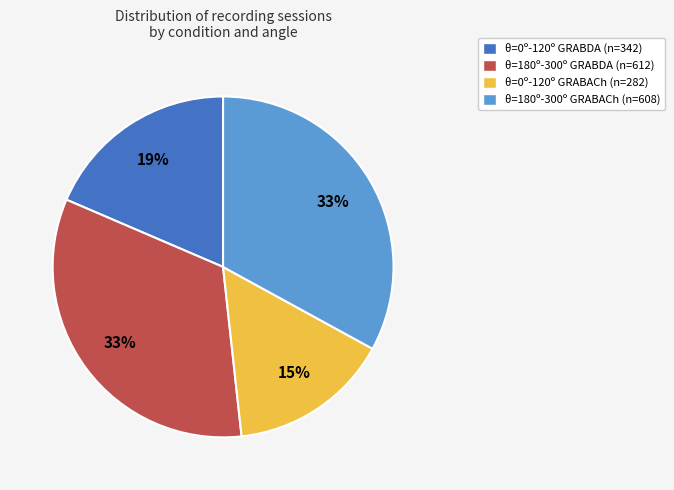

The θ=0º-120º GRABDA (n=342) slice represents 19% of the pie. True or false?

True